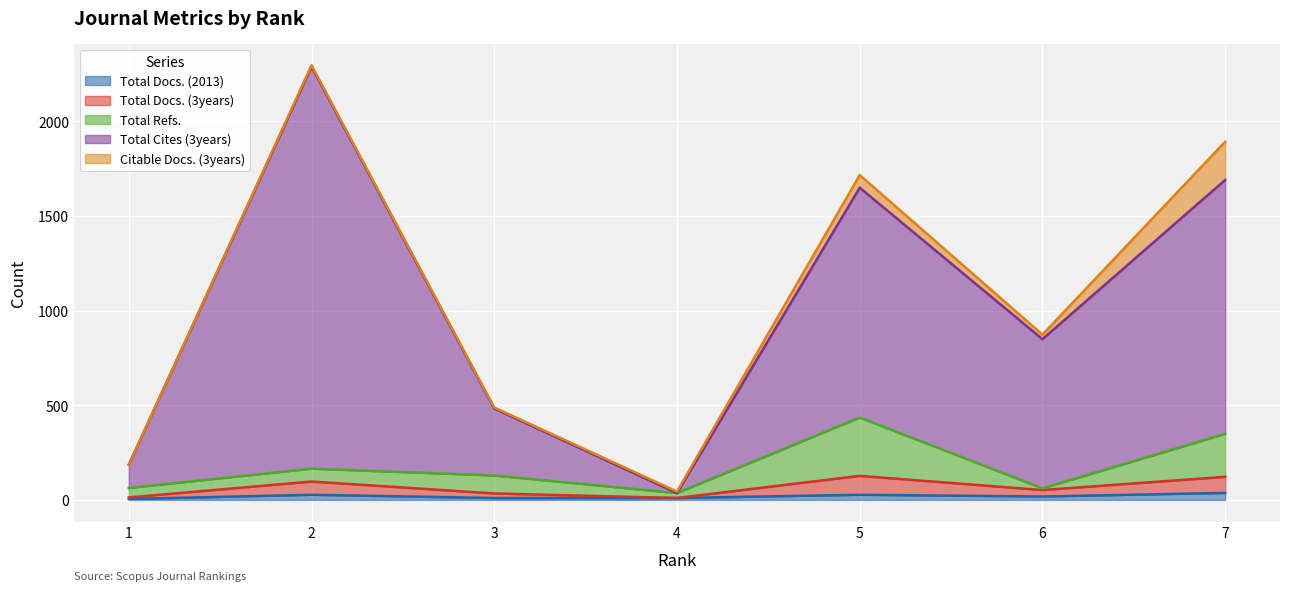

What is the difference between the Total Cites (3years) values at 1 and 5?

1463